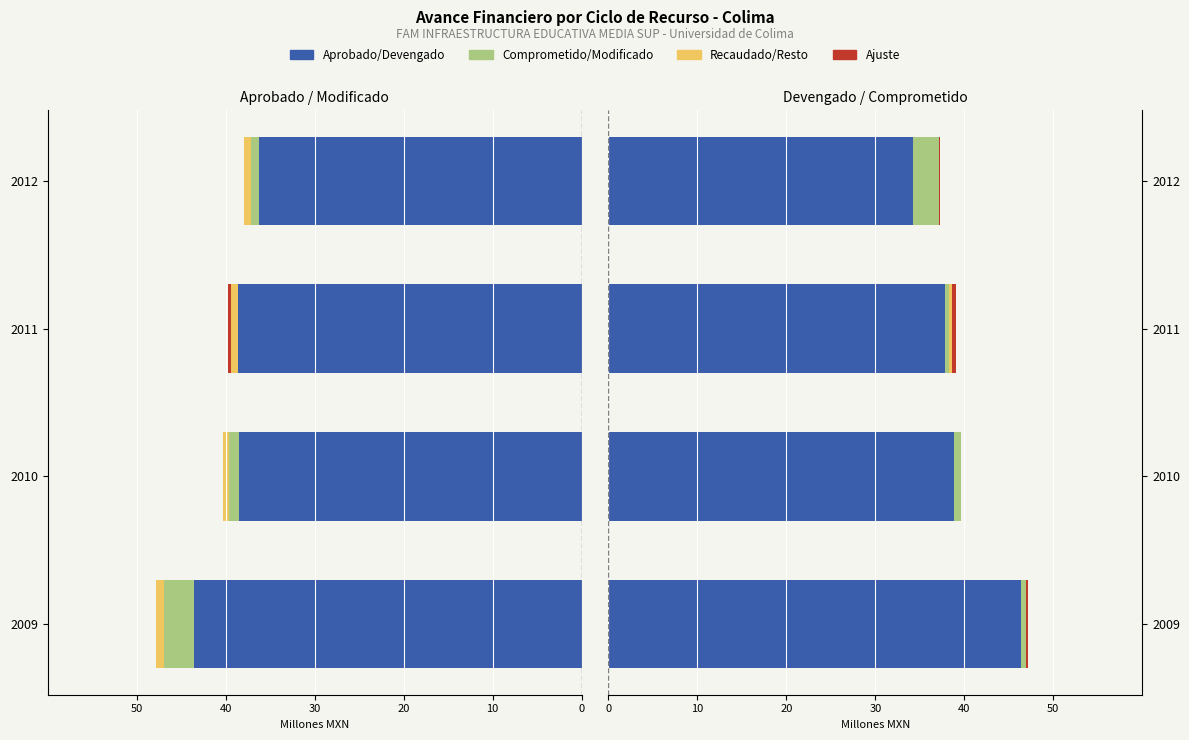

At which label does Modificado first exceed 38?

2009